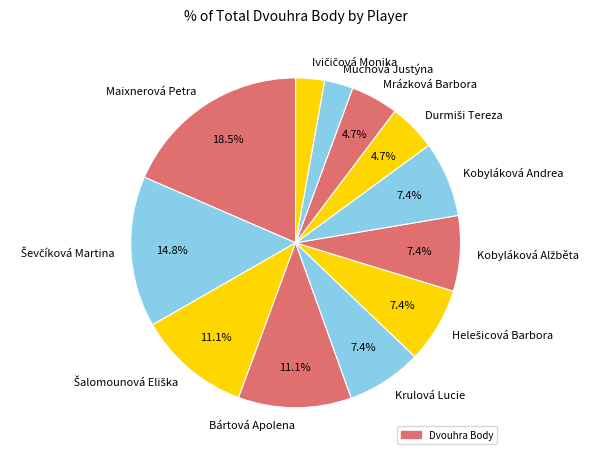

Does Muchová Justýna account for over 50% of the chart?

No